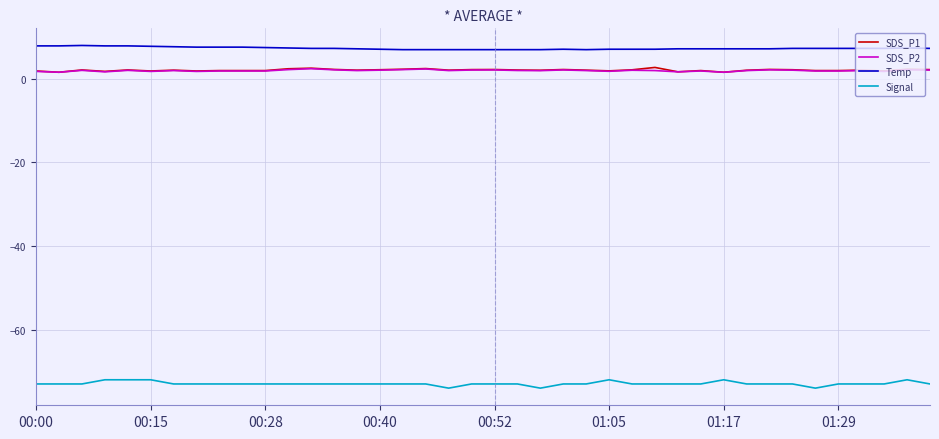

True or false: Signal and SDS_P2 intersect in this chart.

False